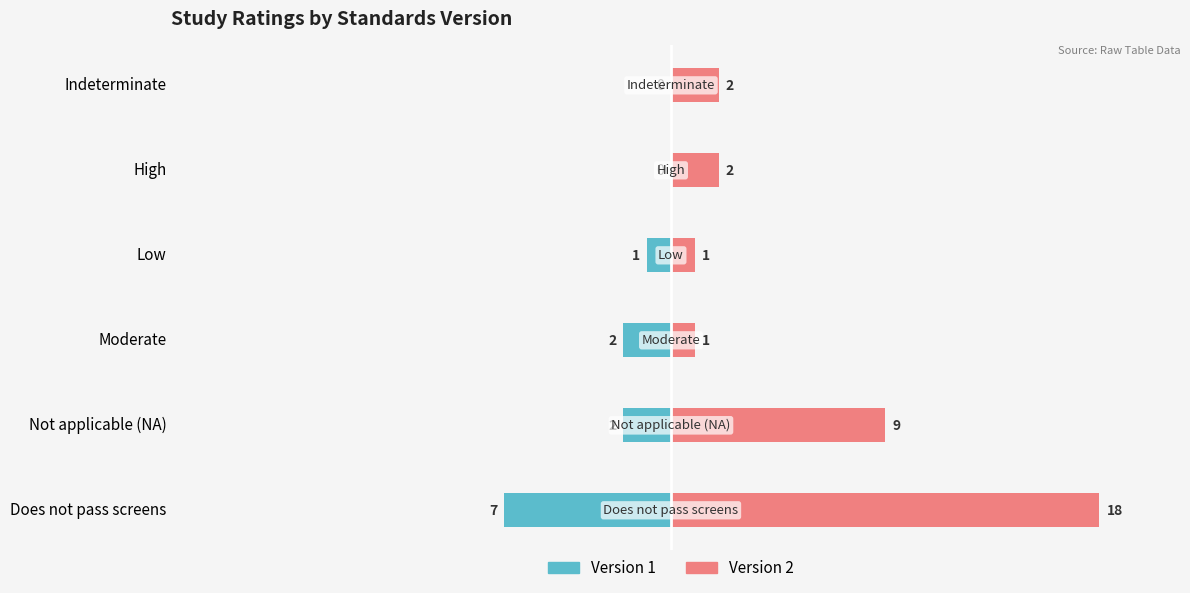

How many bars are there in total?

12